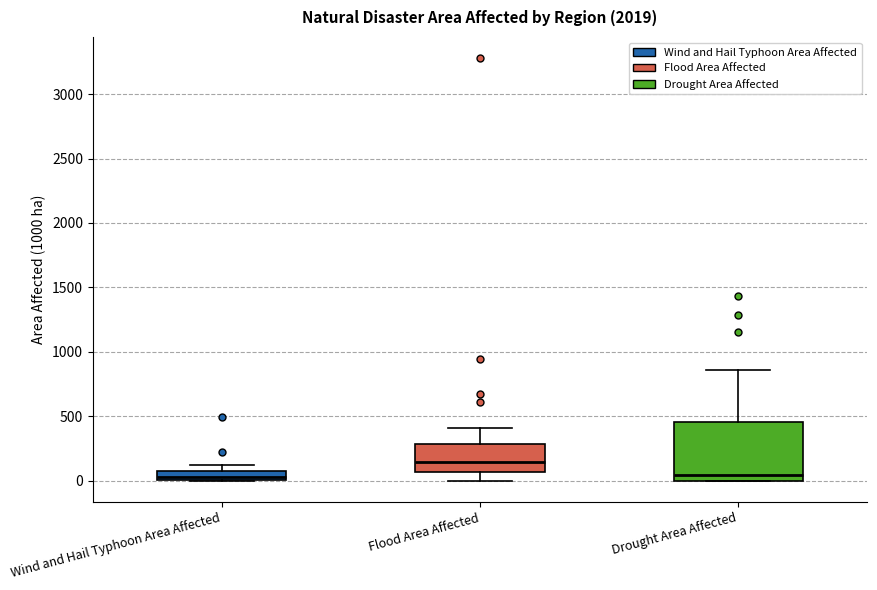

Where is the upper edge of the box for Flood Area Affected on the y-axis? The values are not printed on the chart, so give them approximately, as read against the axis.

300